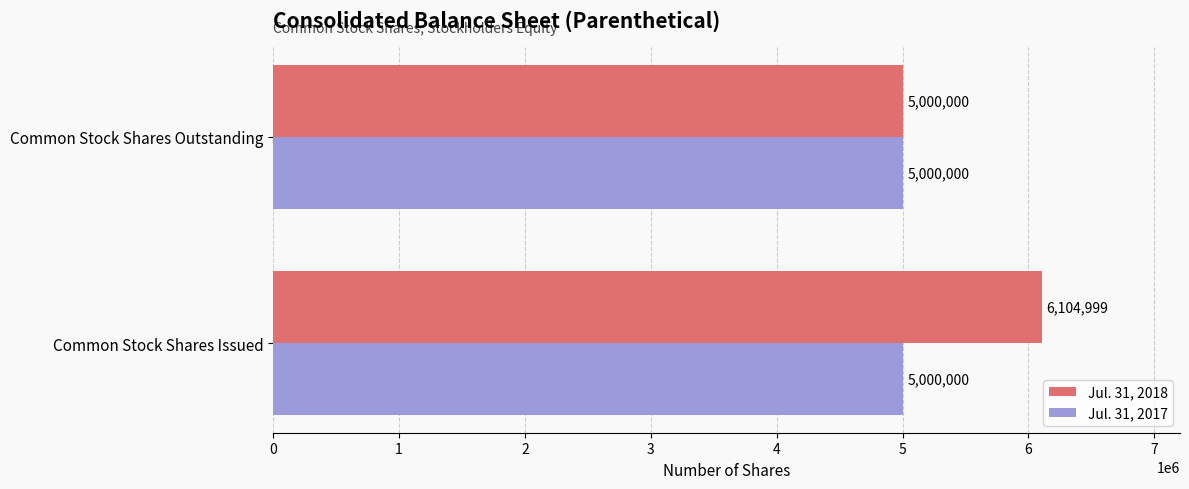

What is the difference between the Jul. 31, 2018 values at Common Stock Shares Outstanding and Common Stock Shares Issued?

1104999